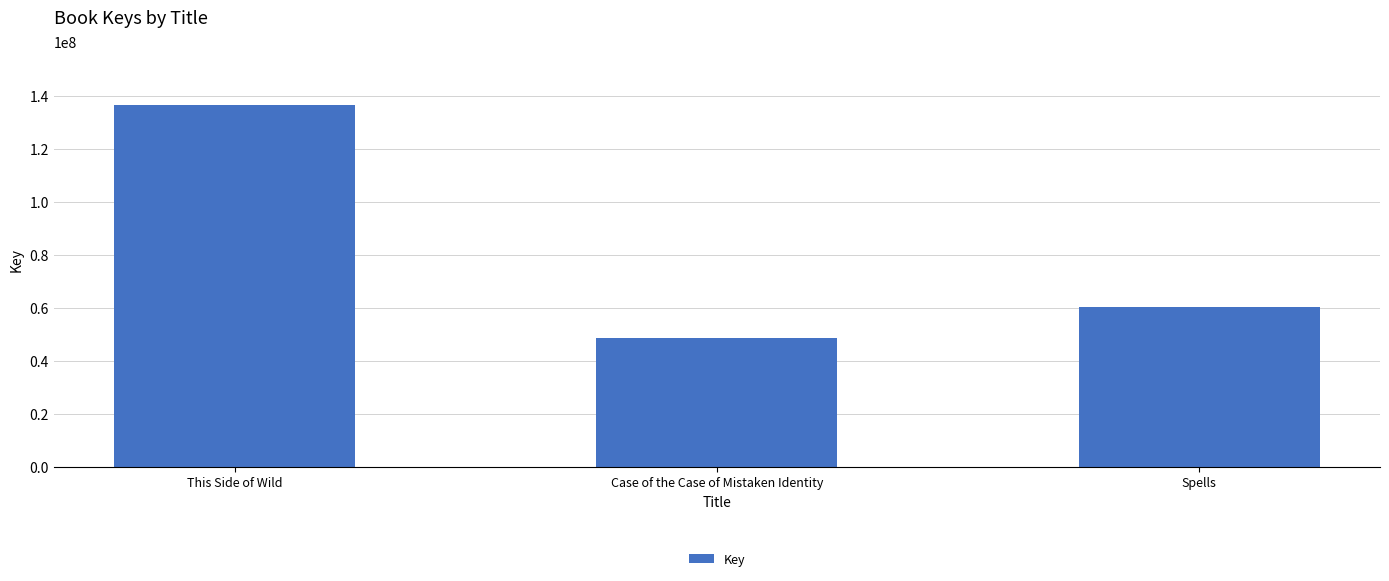

Does the chart contain stacked bars?

No